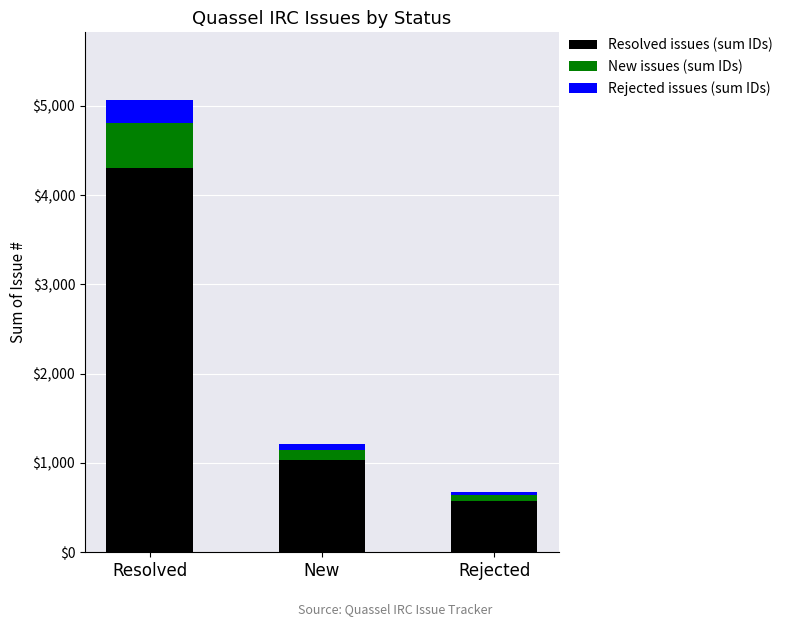

Which category has the lowest value in the Resolved issues (sum IDs) series?

Rejected